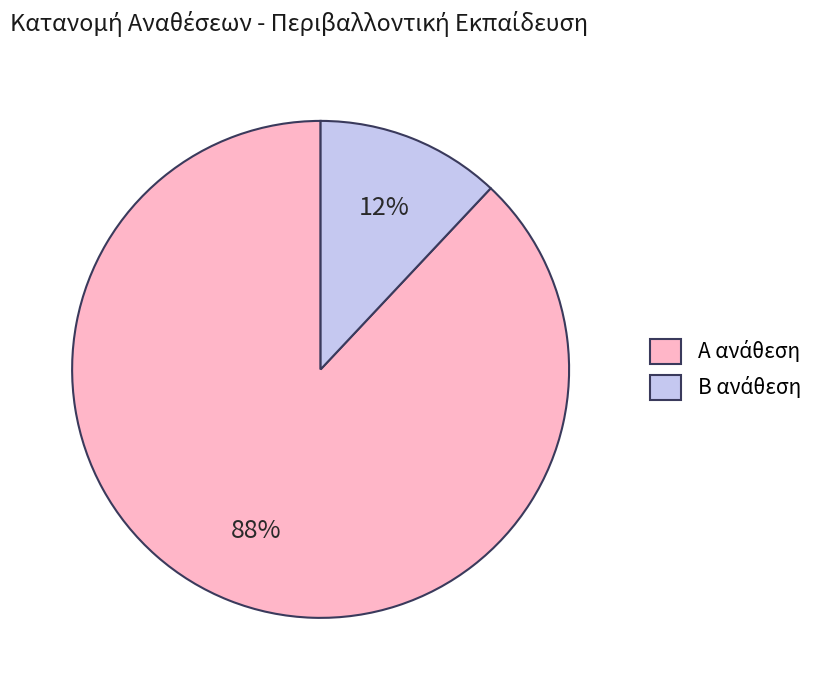

To the nearest percent, what is the average slice percentage?

50%